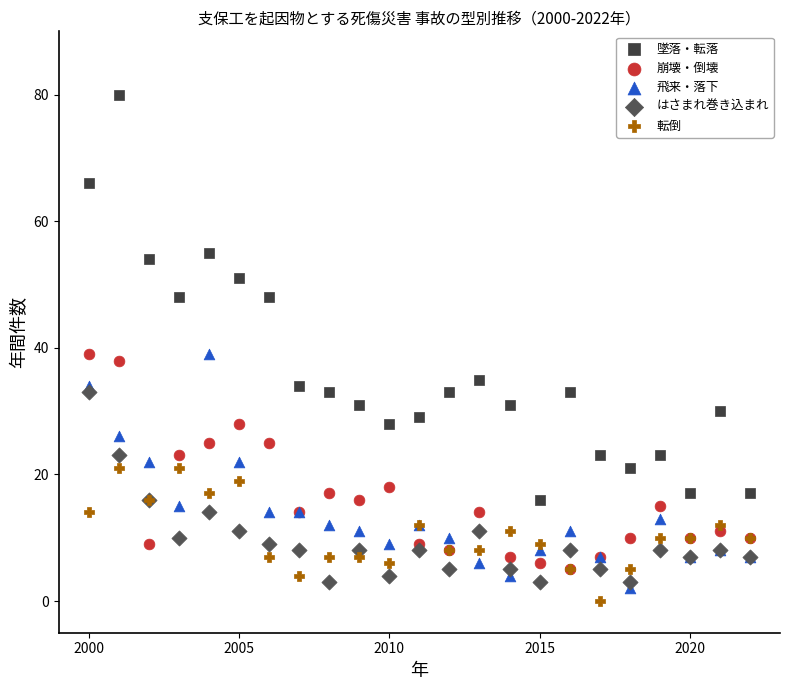

What are all the series names shown in the legend?

墜落・転落, 崩壊・倒壊, 飛来・落下, はさまれ巻き込まれ, 転倒